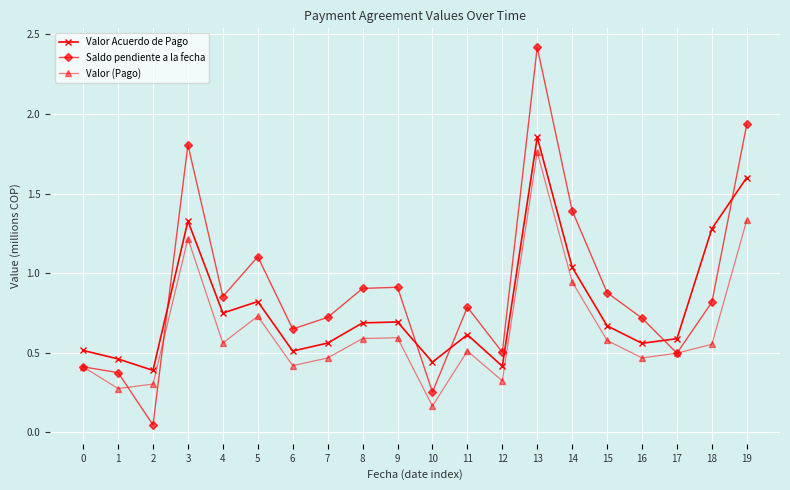

List the series in order of their overall mean, highest first.

Saldo pendiente a la fecha, Valor Acuerdo de Pago, Valor (Pago)